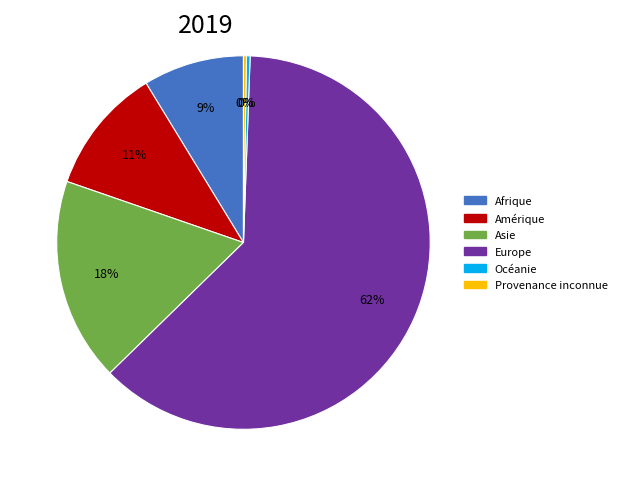

Which has a higher value, Afrique or Amérique?

Amérique